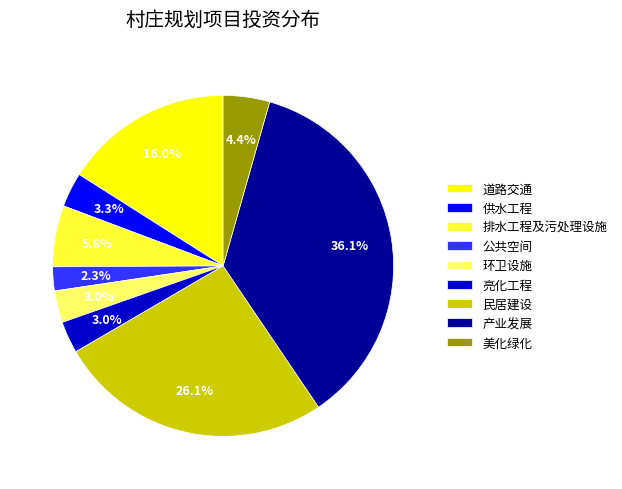

Is it true that 道路交通 is 28% of the pie?

False